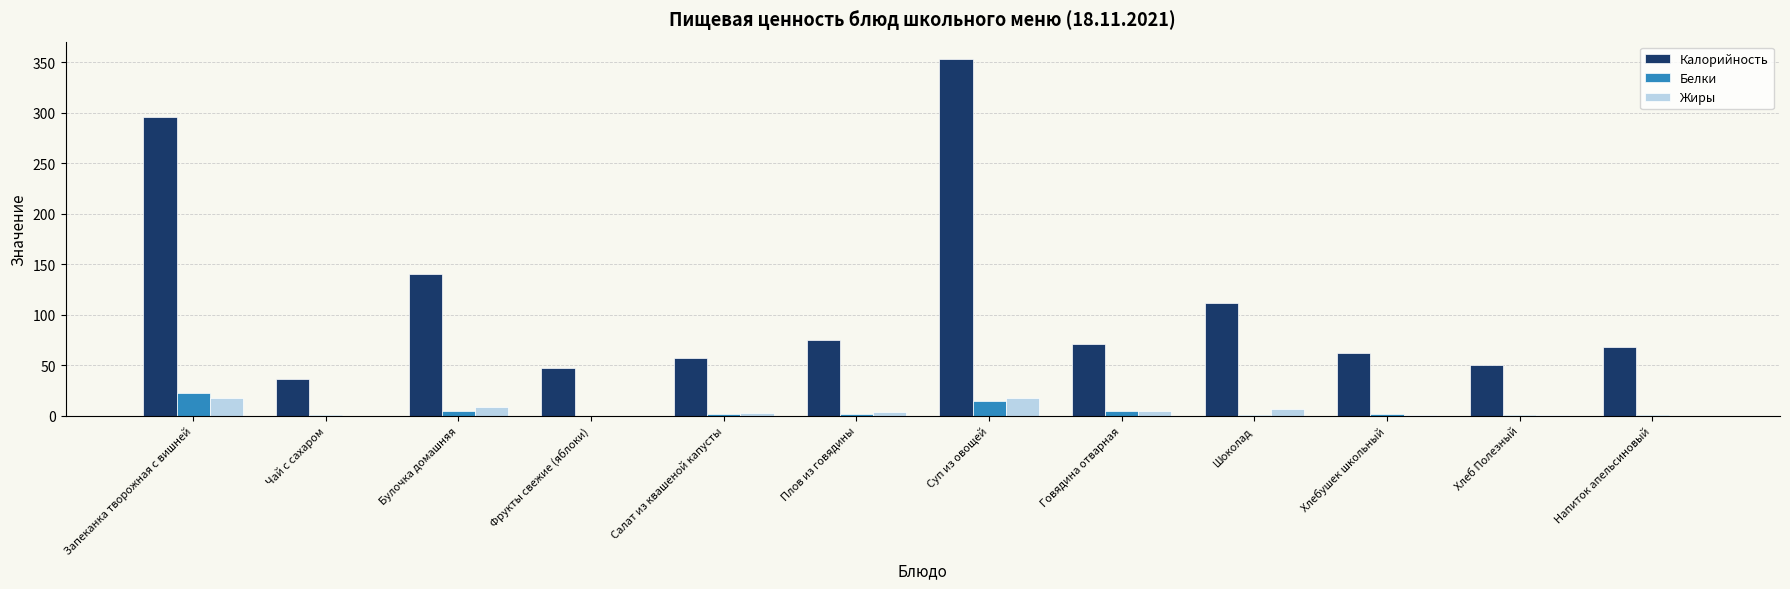

At which category does the chart reach its peak across all series?

Суп из овощей